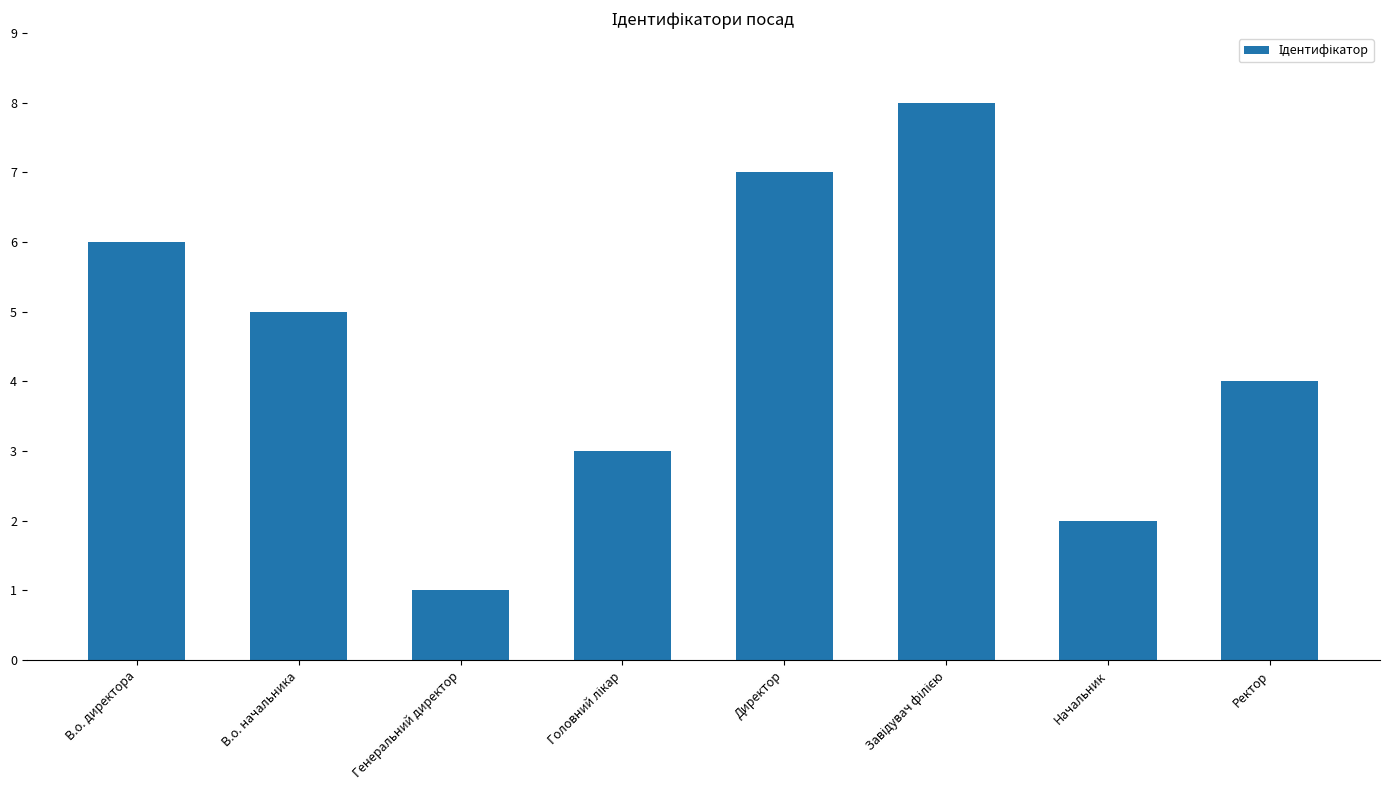

Reading left to right, transcribe all the data shown in this chart.

6	5	1	3	7	8	2	4